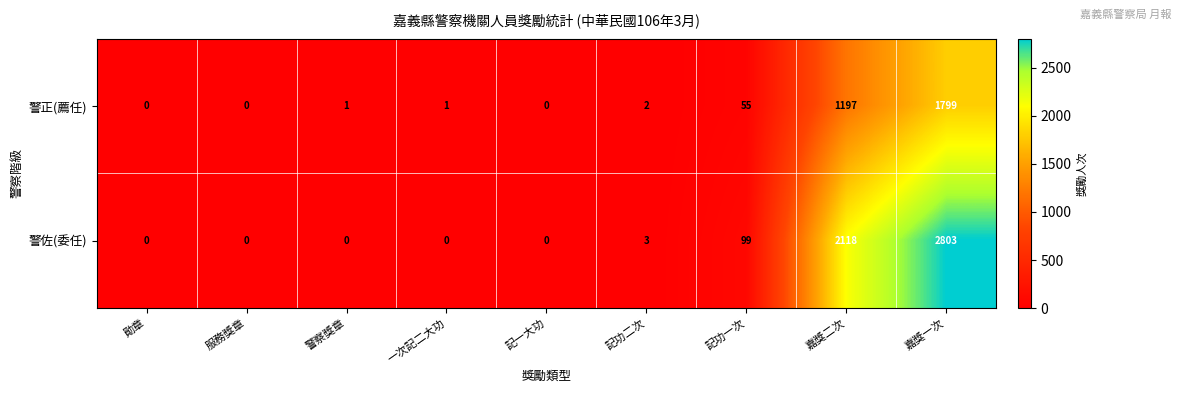

At which category is the sum across all series the highest?

嘉獎一次